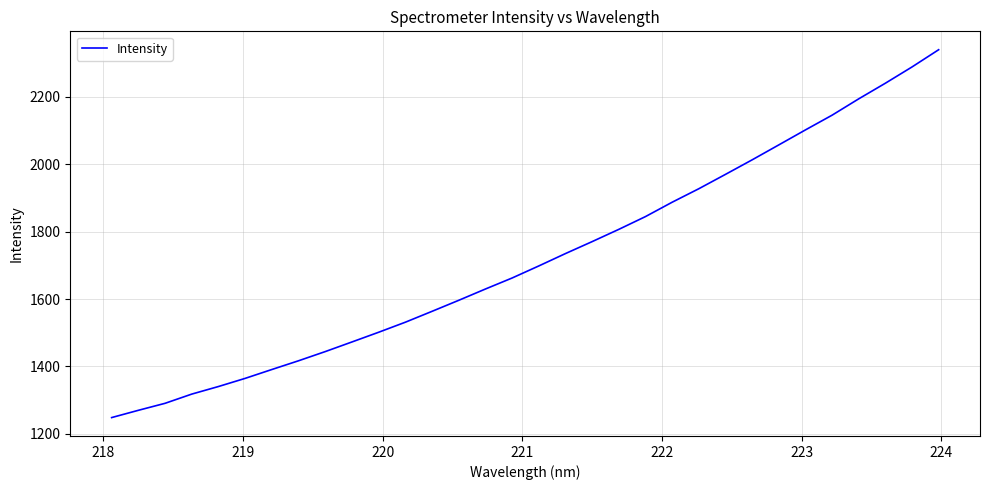

What is the greatest value displayed?

2339.8